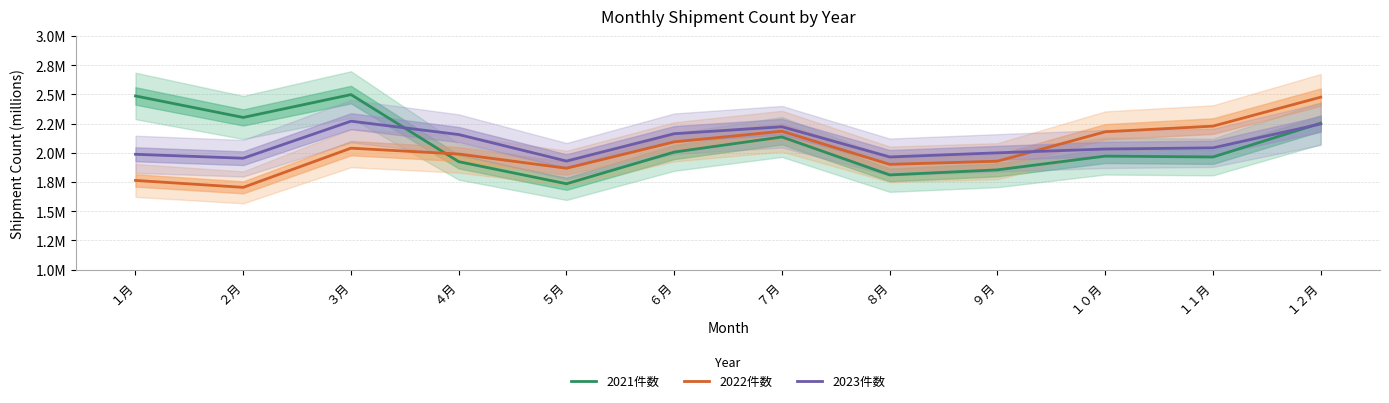

List the labels in order of 2022件数 value, largest first.

１２月, １１月, ７月, １０月, ６月, ３月, ４月, ９月, ８月, ５月, １月, ２月